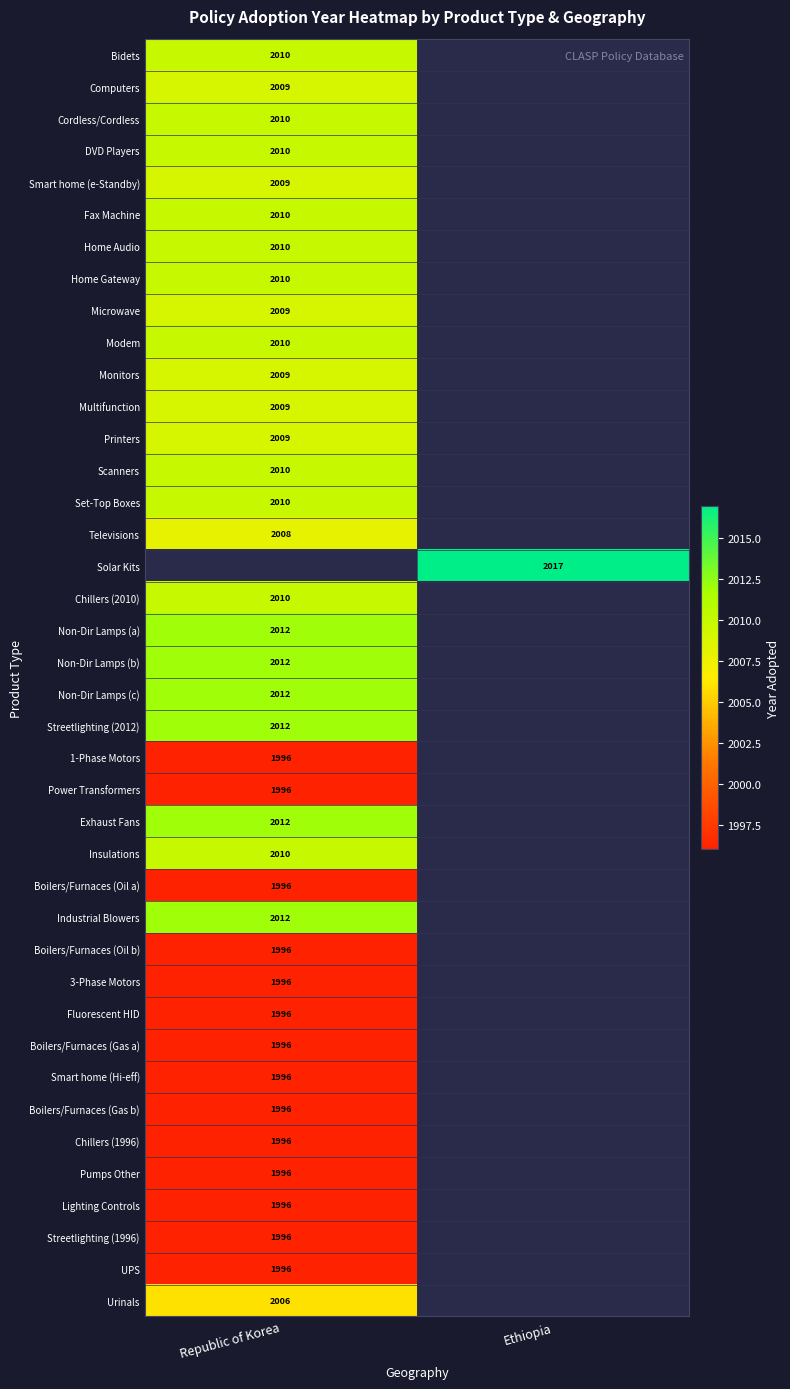

The Monitors series shows 1386 at Republic of Korea. True or false?

False